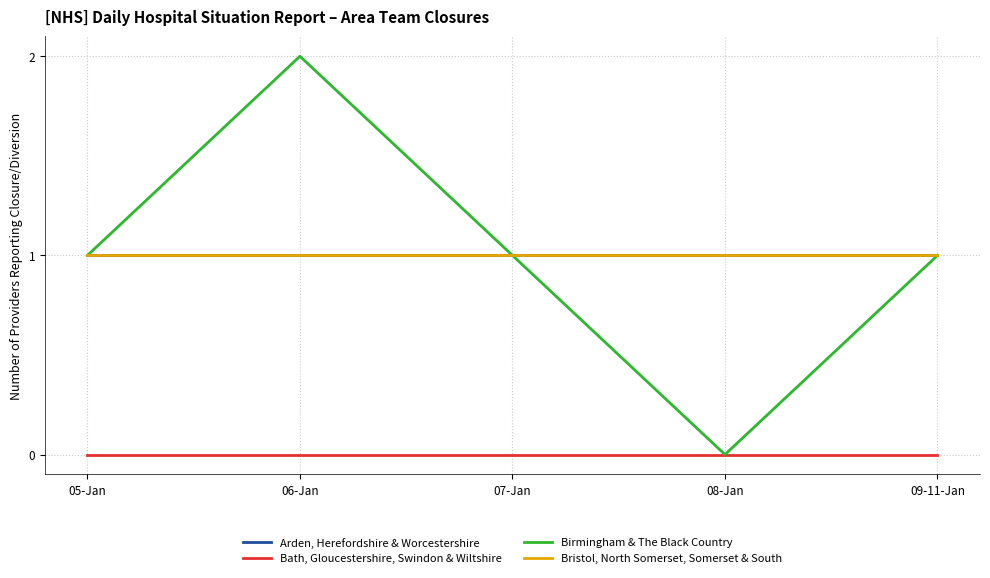

Does the chart display data point markers on the line(s)?

No